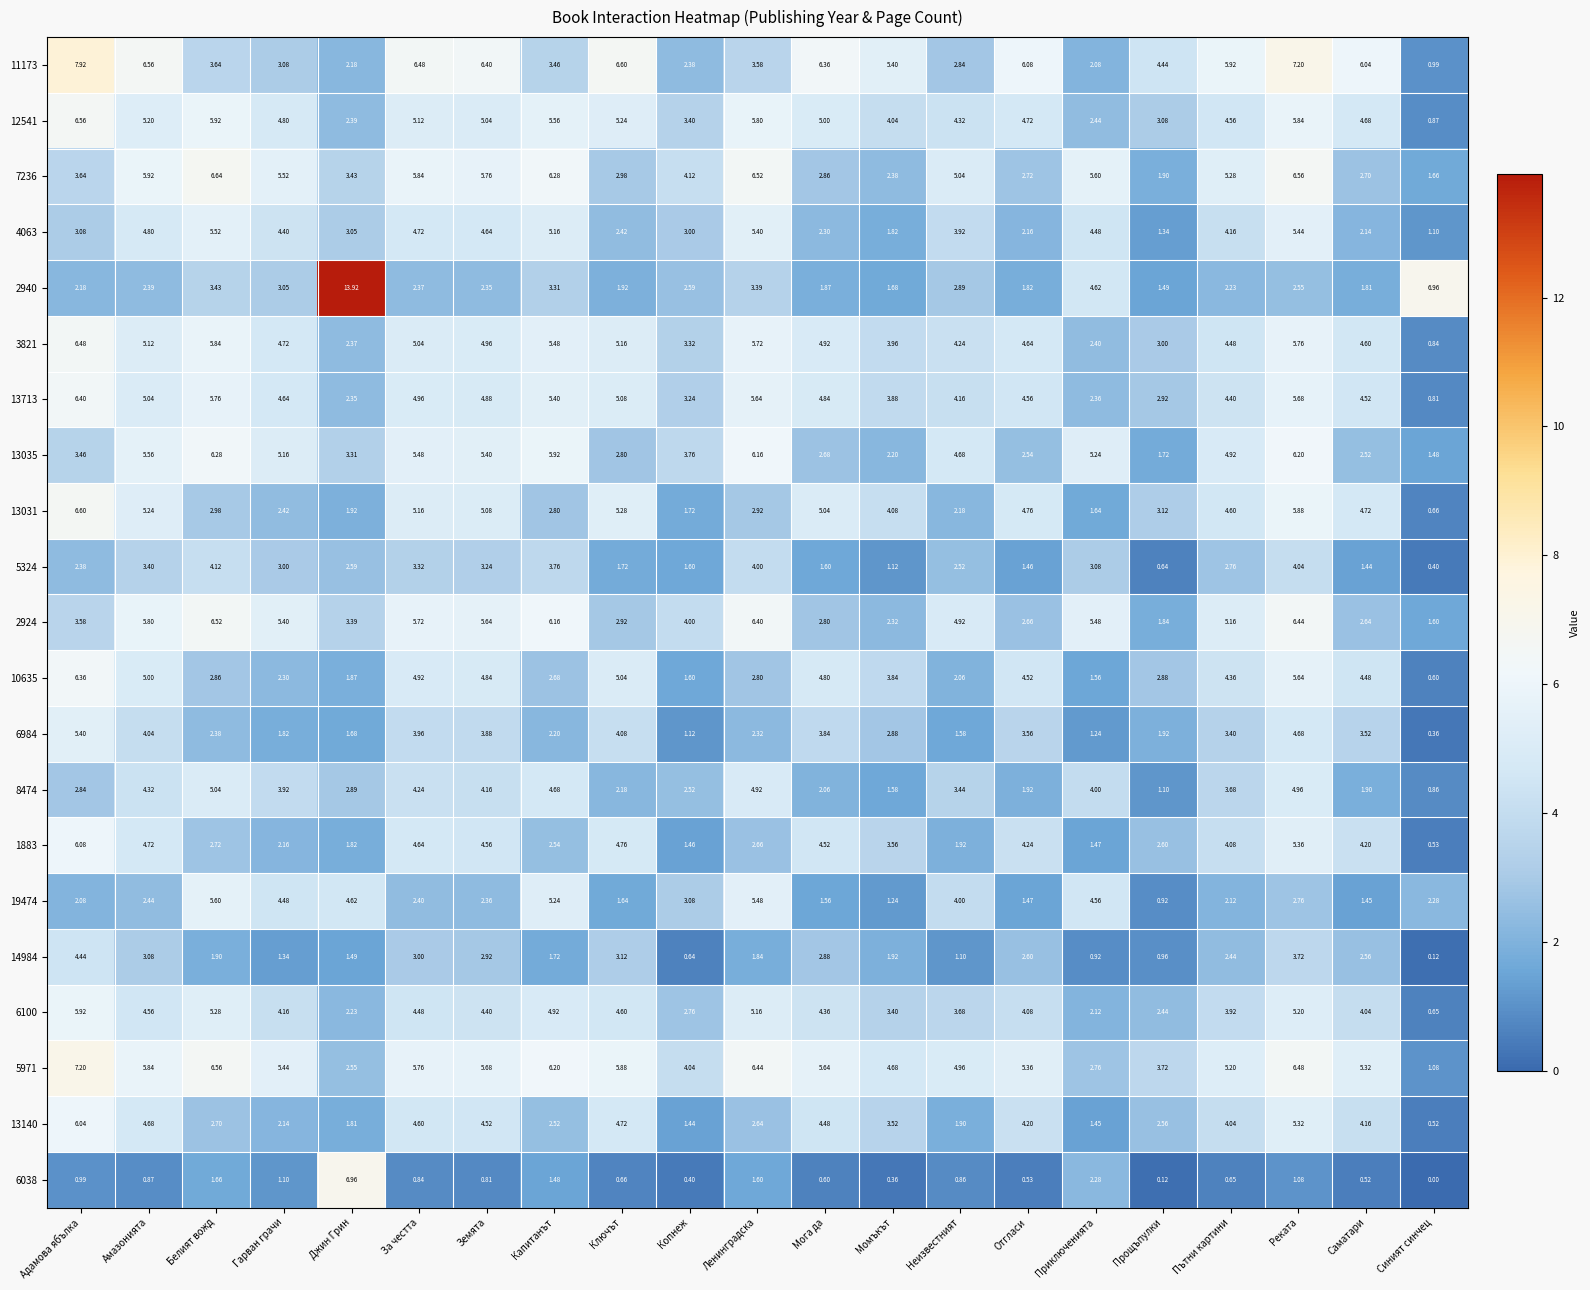

List the labels in order of 13140 value, largest first.

Адамова ябълка, Реката, Ключът, Амазонията, За честта, Земята, Мога да, Отгласи, Саматари, Пътни картини, Момъкът, Белият вожд, Ленинградска, Прощъпулки, Капитанът, Гарван грачи, Неизвестният, Джин Грин, Приключенията, Копнеж, Синият синчец